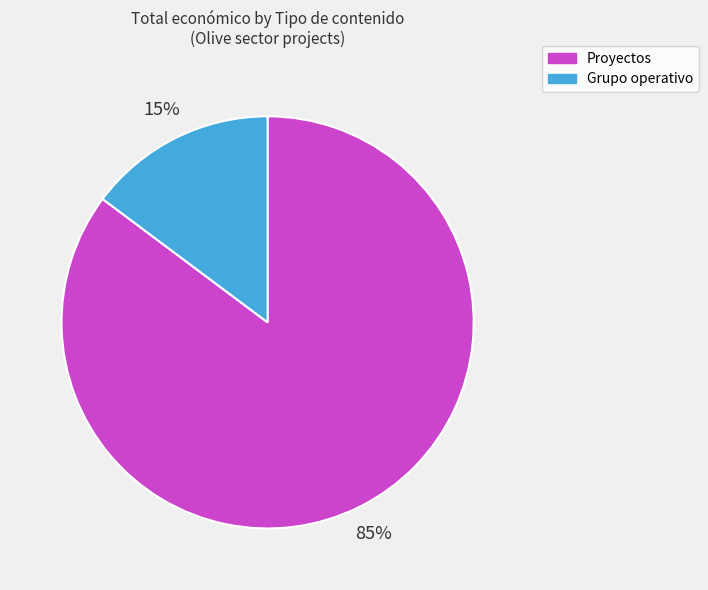

Which category has the biggest portion of the pie?

Proyectos